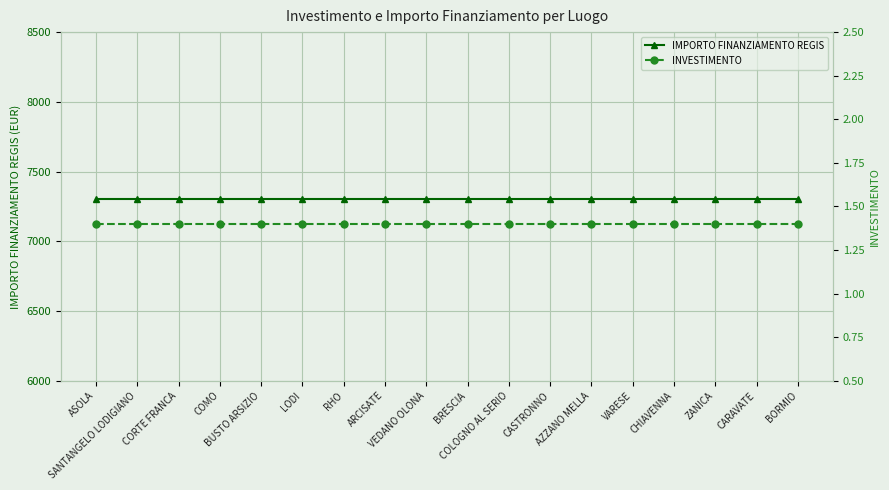

What is the total value across all series at VARESE?

7302.4